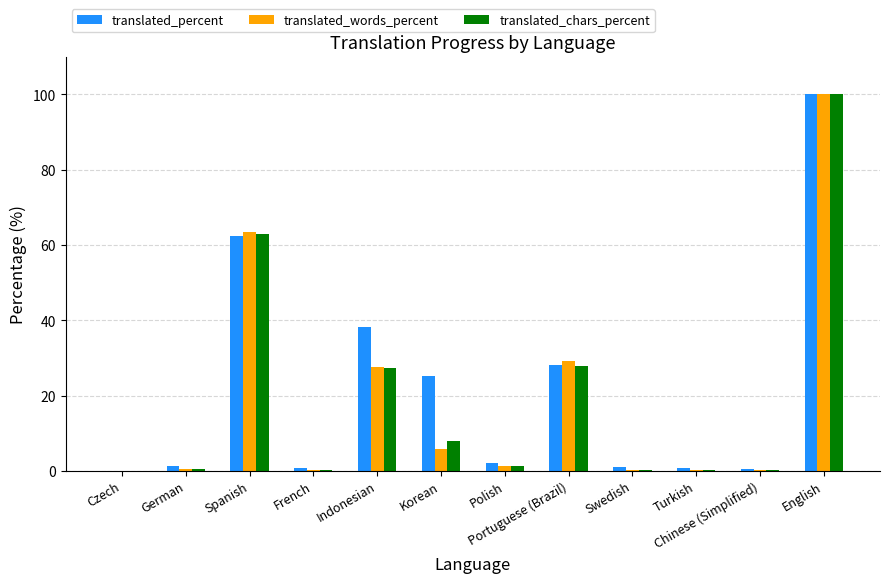

At which label does translated_chars_percent reach its peak?

English